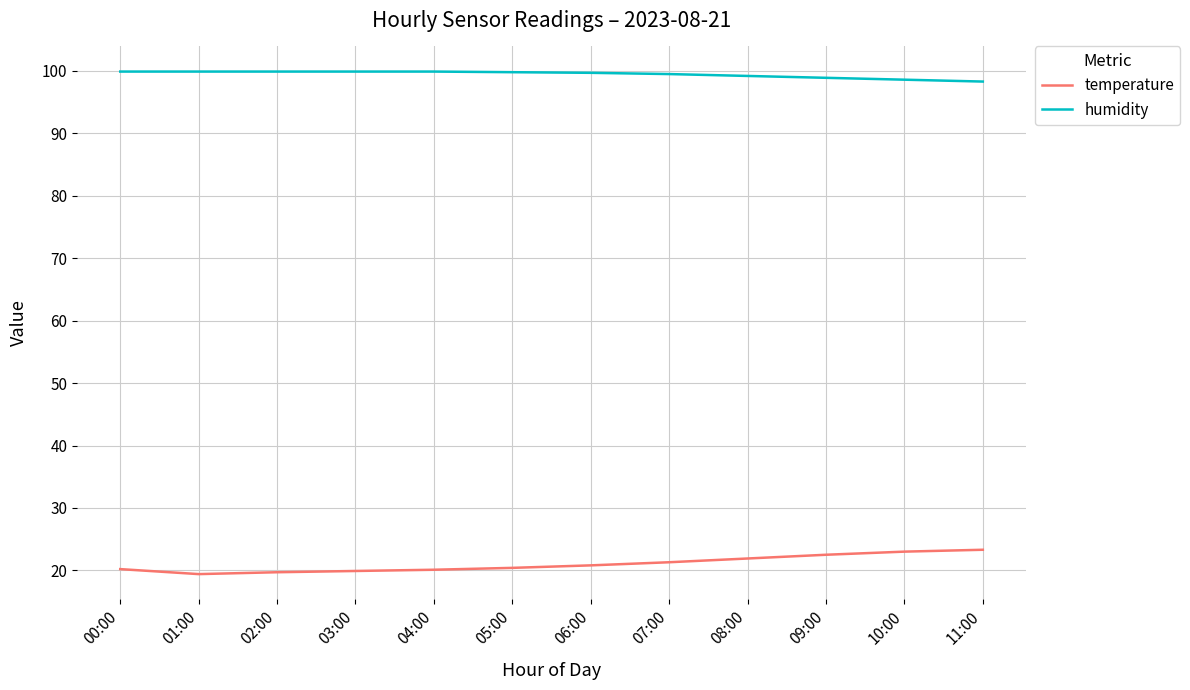

Rank the series by their maximum value, from highest to lowest.

humidity, temperature